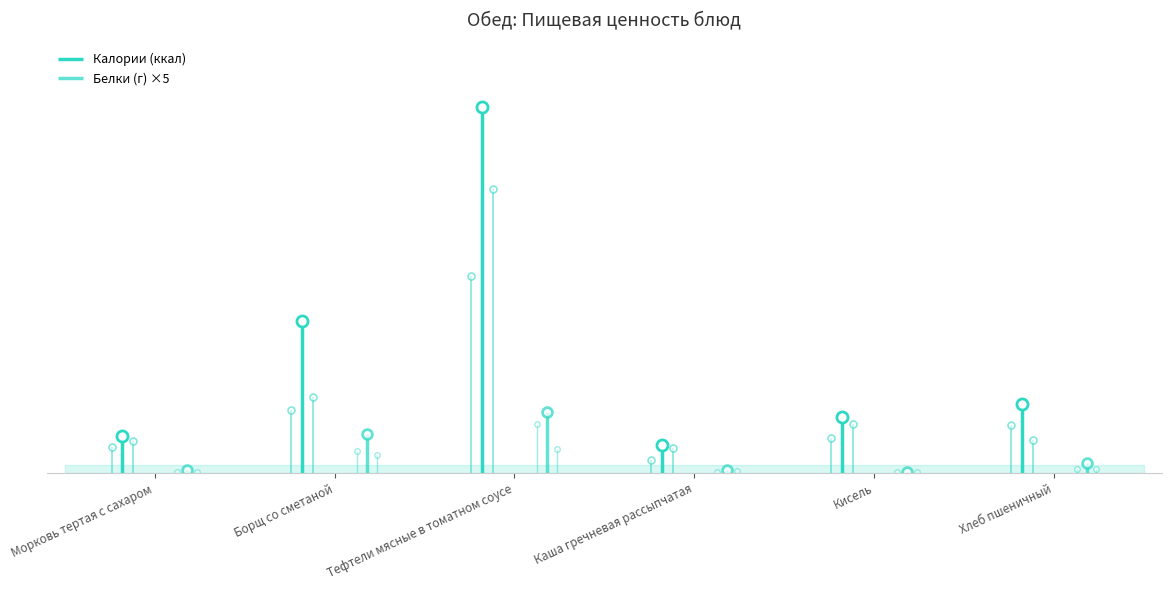

True or false: Калории (ккал) and Белки (г) intersect in this chart.

False